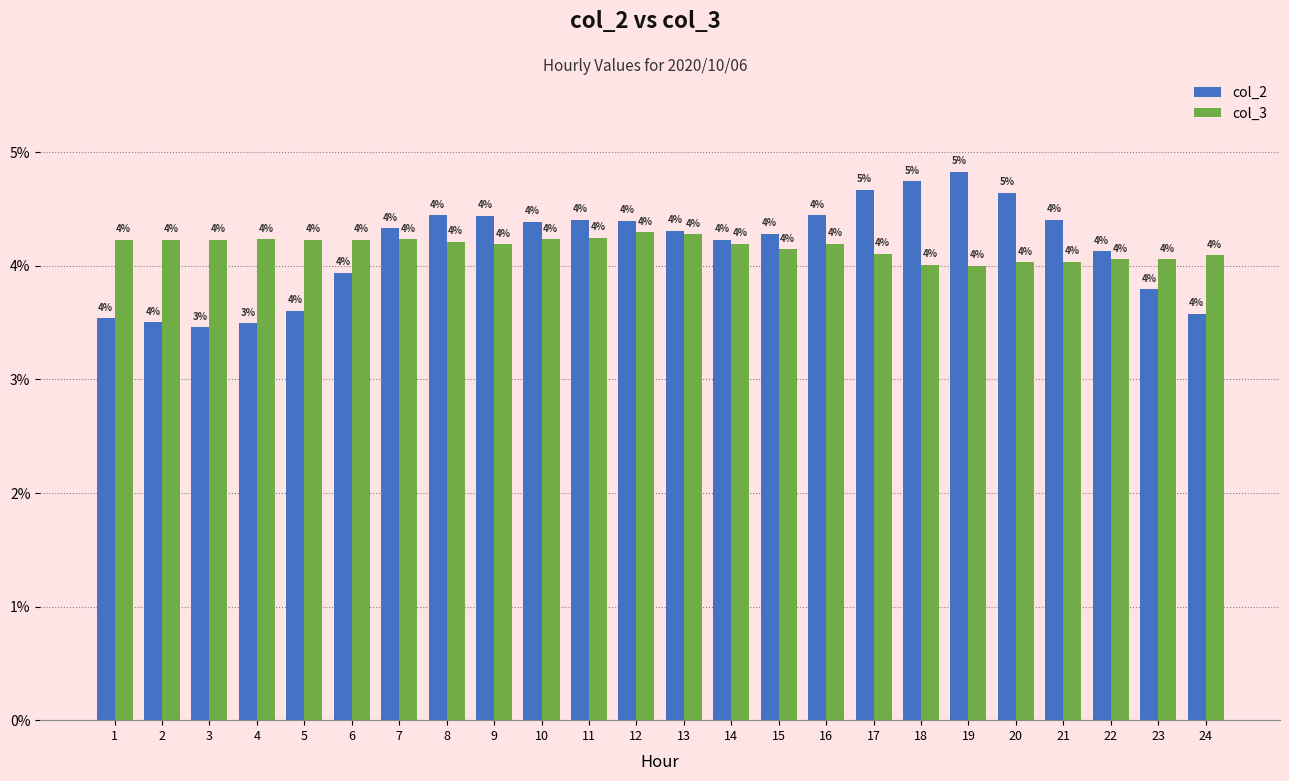

At which label is col_2 closest to 4?

6